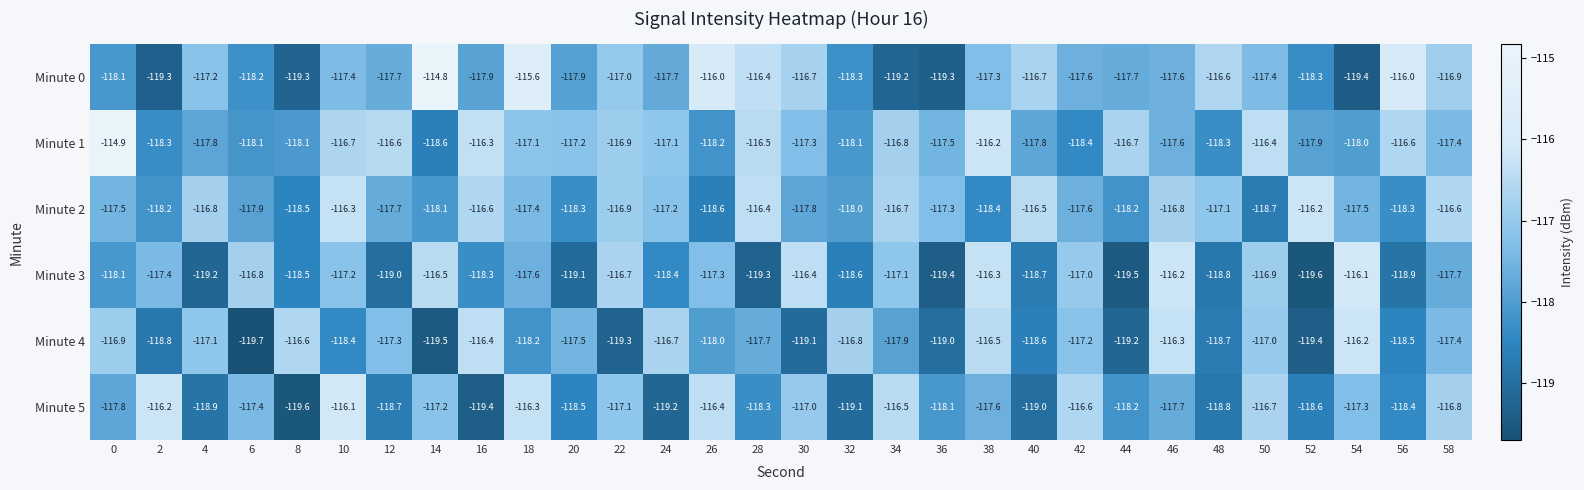

Rank the categories by Minute 4 value from highest to lowest.

54, 46, 16, 38, 8, 24, 32, 0, 50, 4, 42, 12, 58, 20, 28, 34, 26, 18, 10, 56, 40, 48, 2, 36, 30, 44, 22, 52, 14, 6